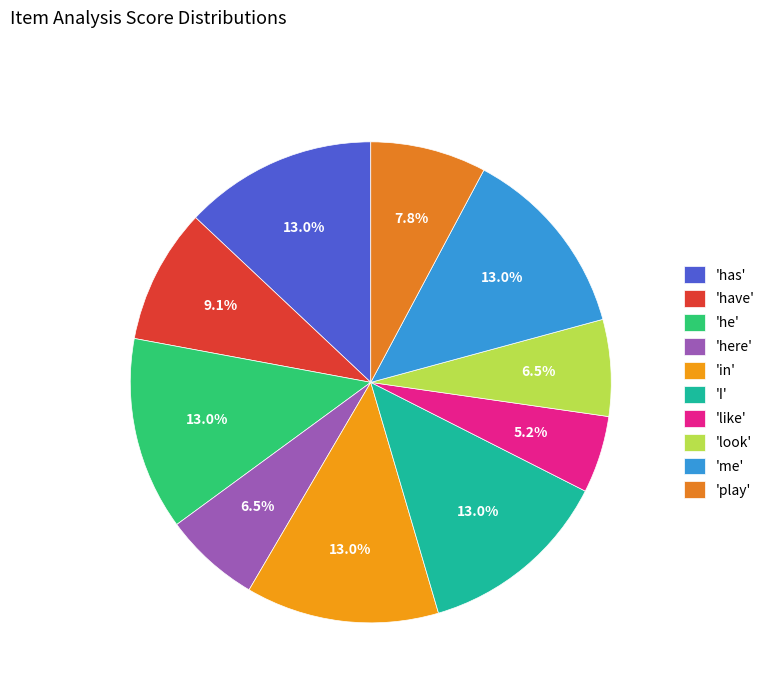

How many segments does this pie chart have?

10